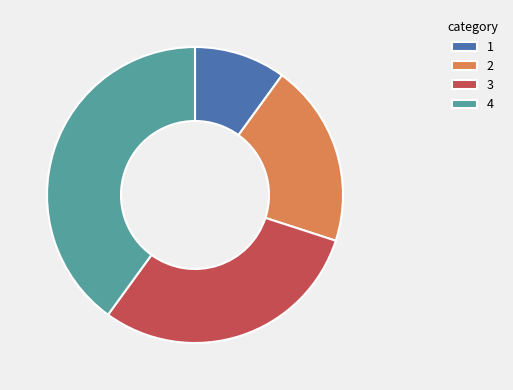

Is it true that 2 is 8% of the pie?

False